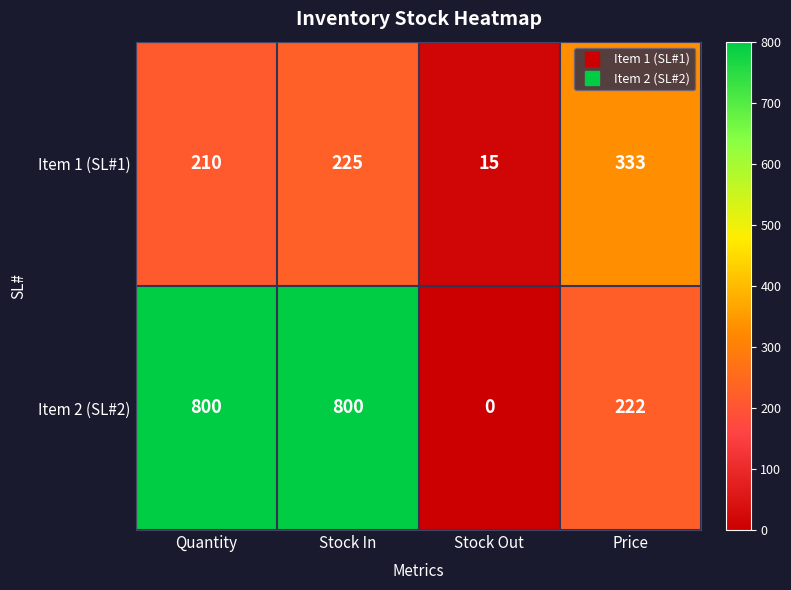

How many series are shown in this chart?

2